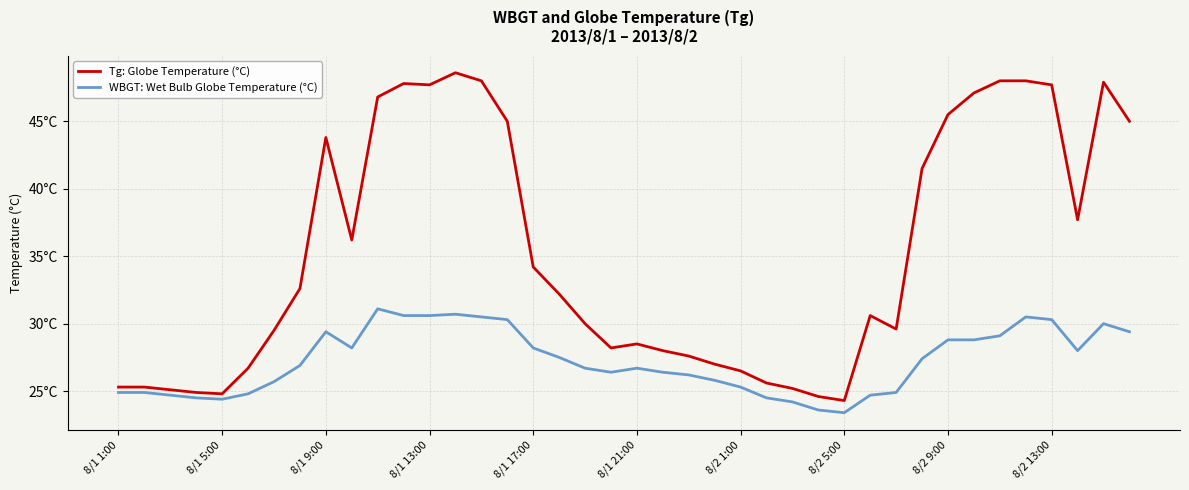

True or false: WBGT: Wet Bulb Globe Temperature (°C) has more than 1 points higher than both neighbors.

True